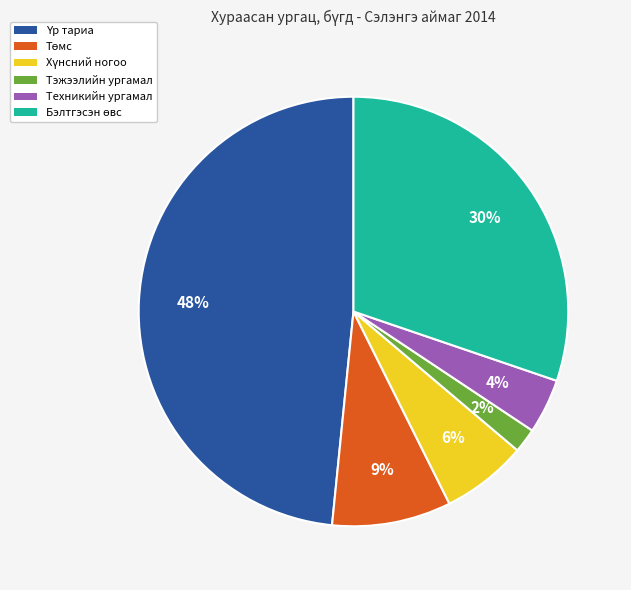

To the nearest percent, what is the average slice percentage?

17%